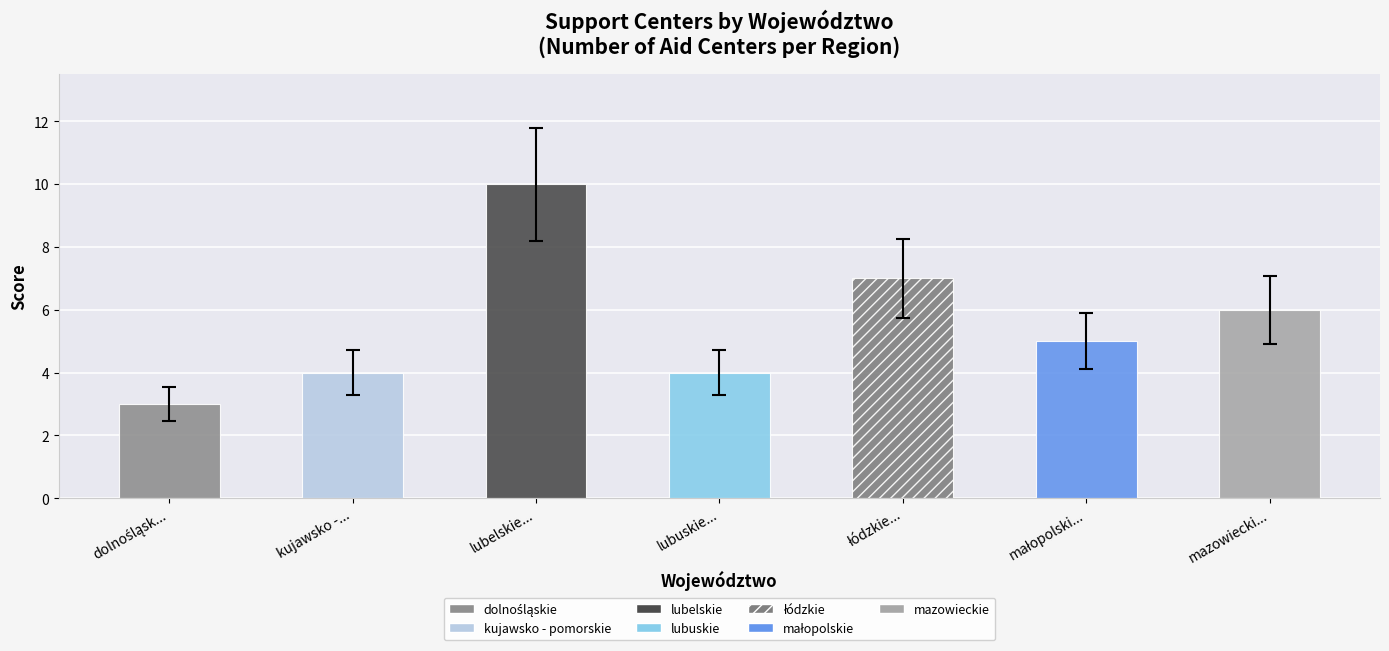

Does the chart contain any negative values?

No